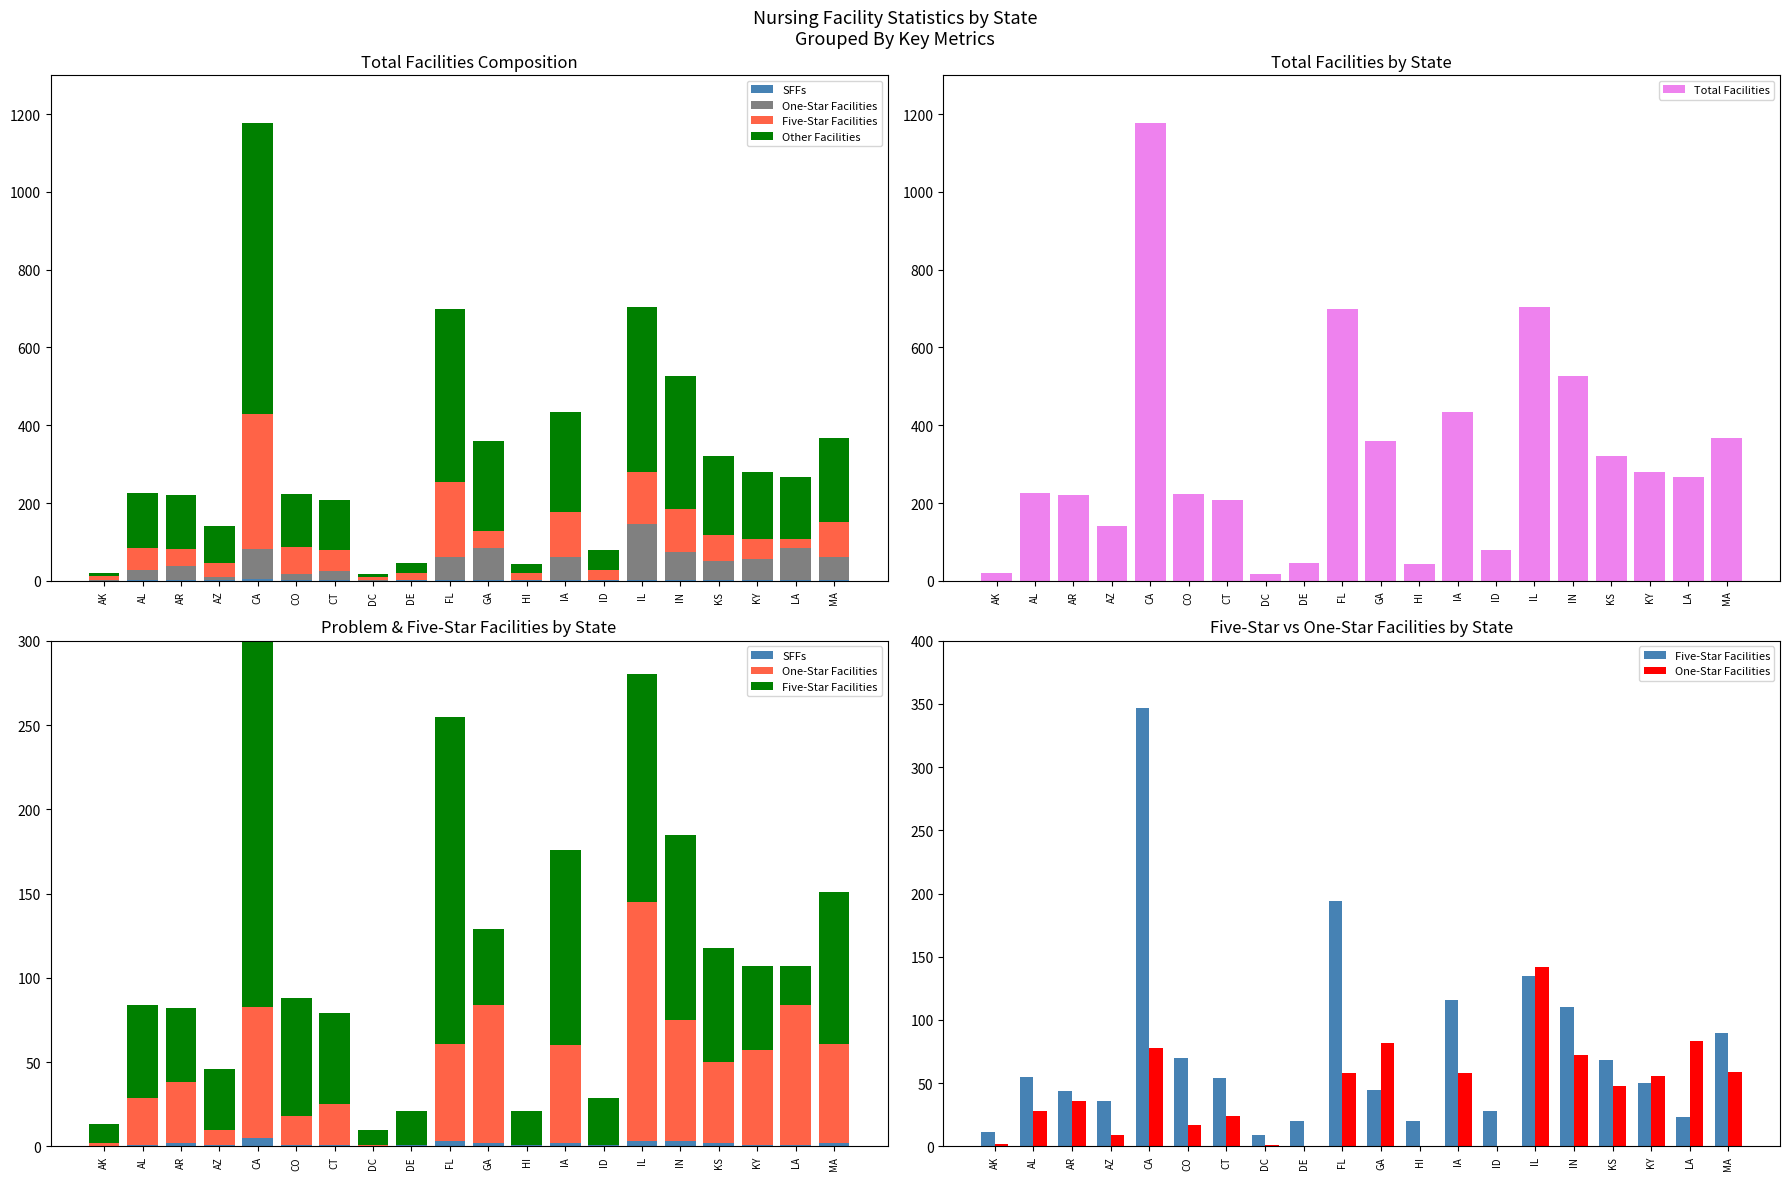

Rank the categories by Other Facilities value from lowest to highest.

AK, DC, HI, DE, ID, AZ, CT, CO, AR, AL, LA, KY, KS, MA, GA, IA, IN, IL, FL, CA